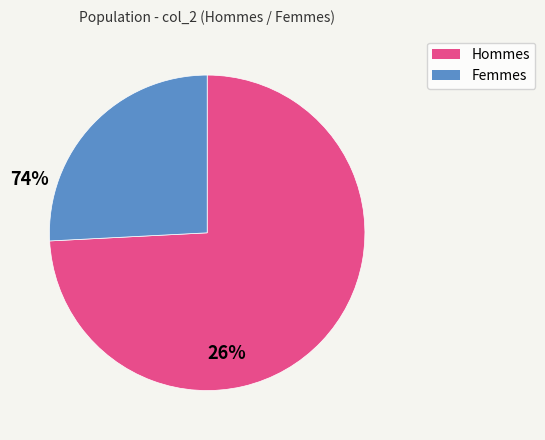

Combined, do Femmes and Hommes account for over 50%?

Yes